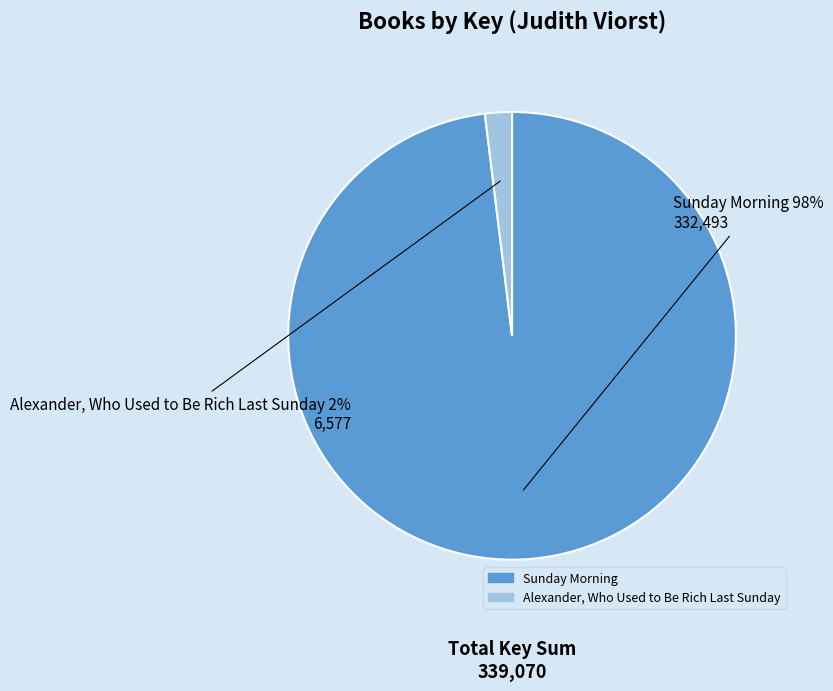

What percentage is the Sunday Morning slice, to the nearest percent?

98%